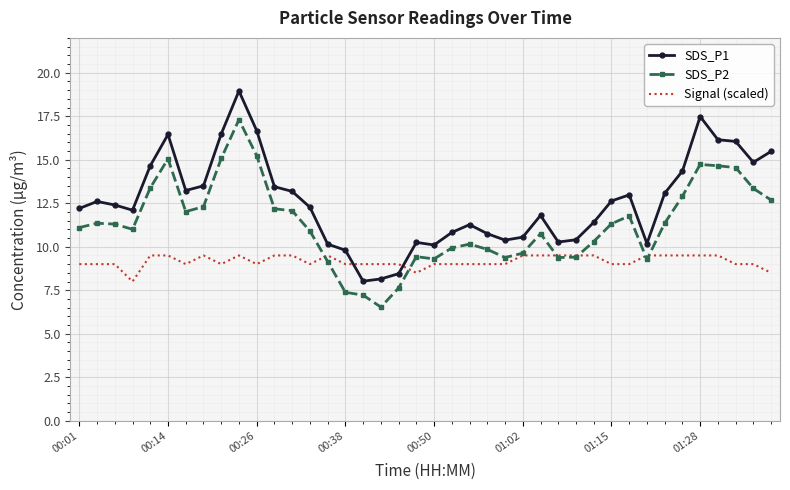

After their last crossing, which series has the higher values: Signal (scaled) or SDS_P1?

SDS_P1